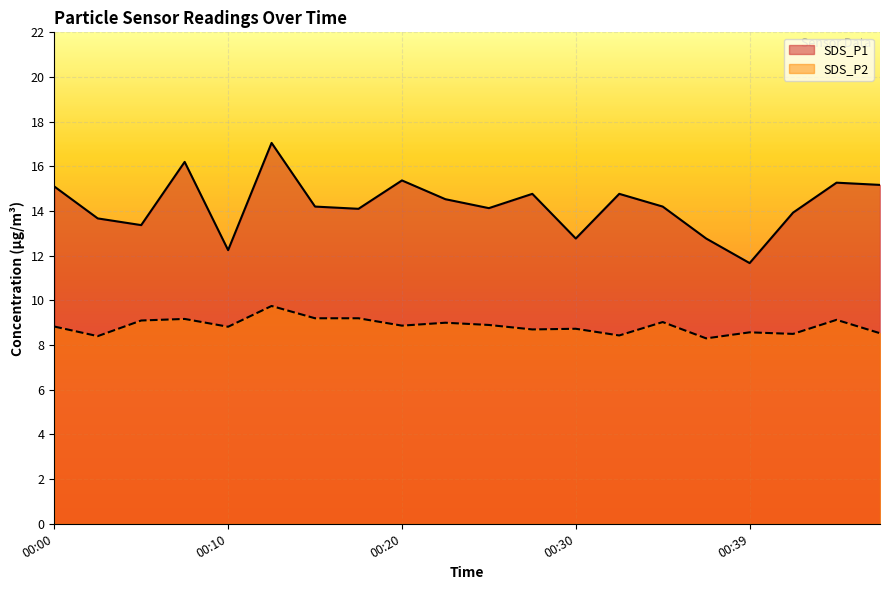

Rank the series by their average value, from lowest to highest.

SDS_P2, SDS_P1